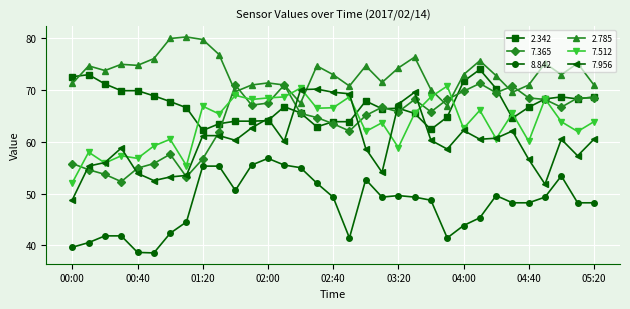

True or false: 2.785 has more than 0 points higher than both neighbors.

True